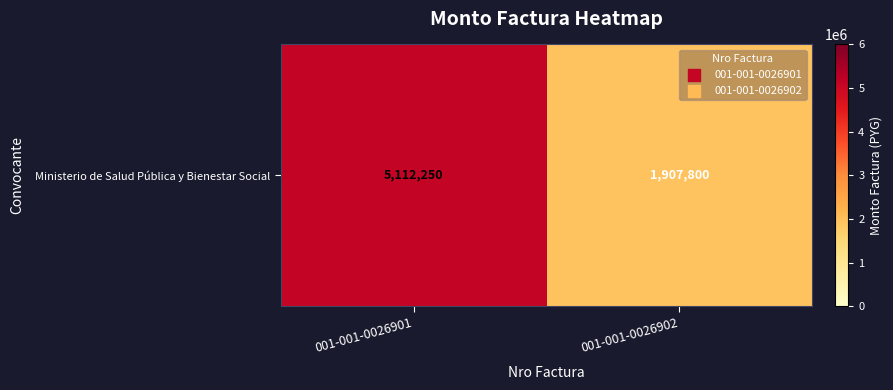

Rank the categories by value from highest to lowest.

001-001-0026901, 001-001-0026902